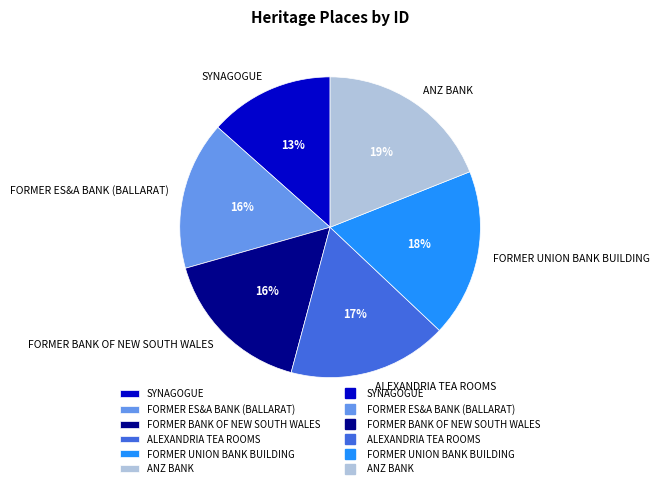

Is ALEXANDRIA TEA ROOMS the majority of the pie?

No